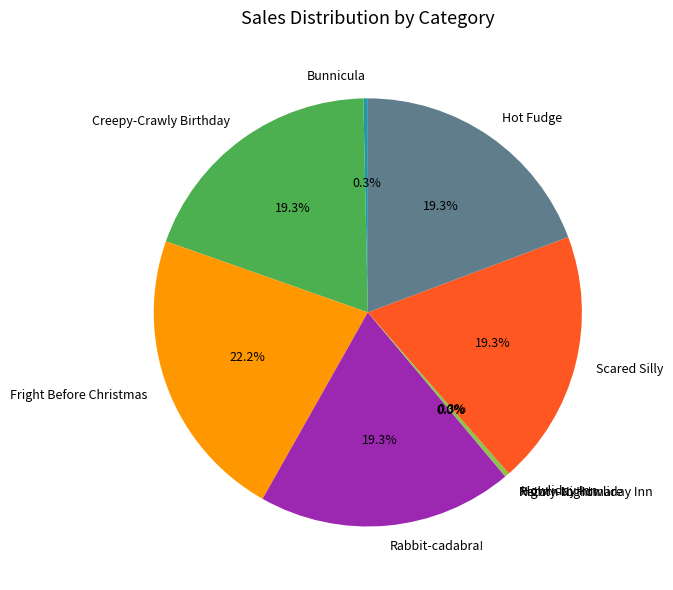

Approximately how many times larger is the value at Fright Before Christmas compared to Bunnicula?

66.8